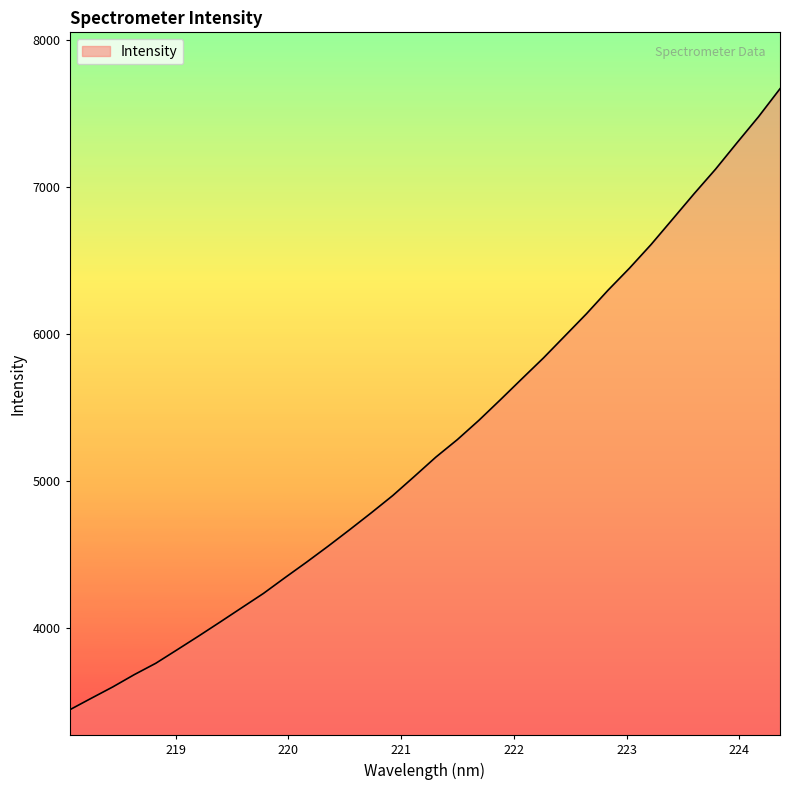

What is the minimum value shown in the chart?

3444.3